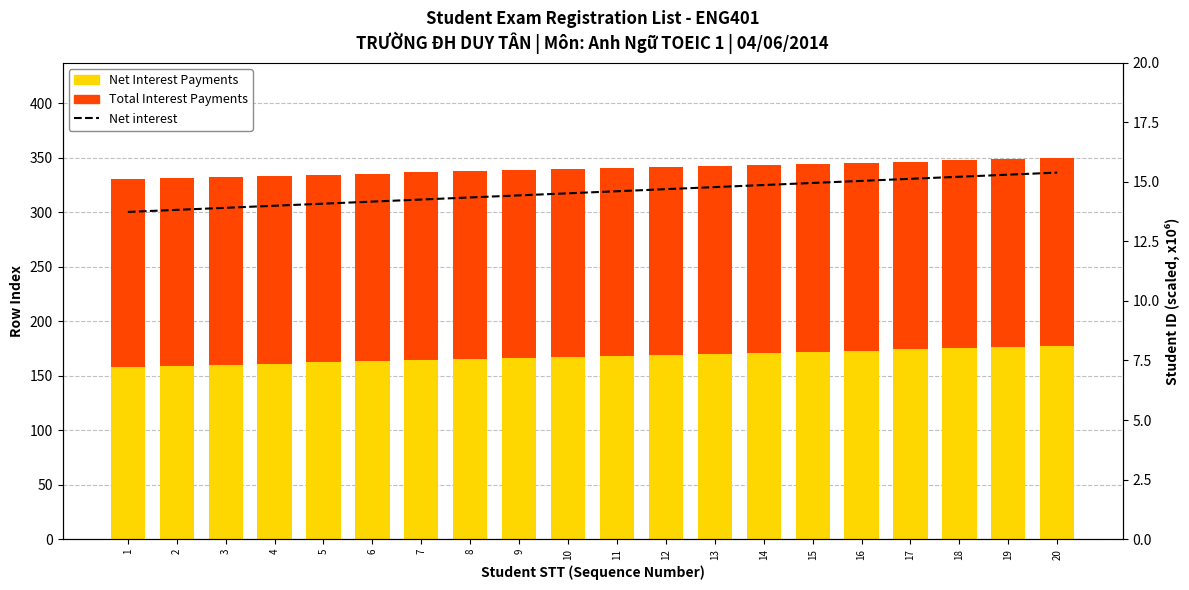

What is the approximate value of Net Interest Payments at 11?

168.0